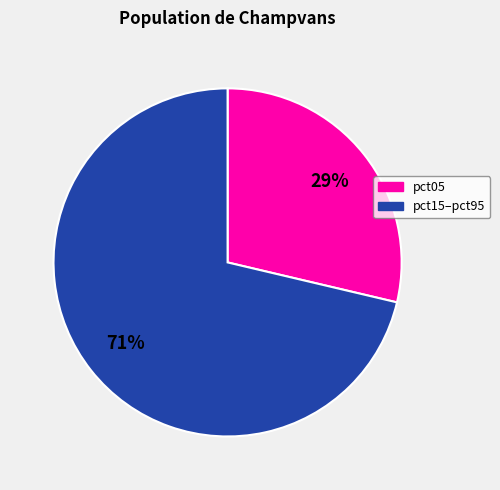

How many segments does this pie chart have?

2